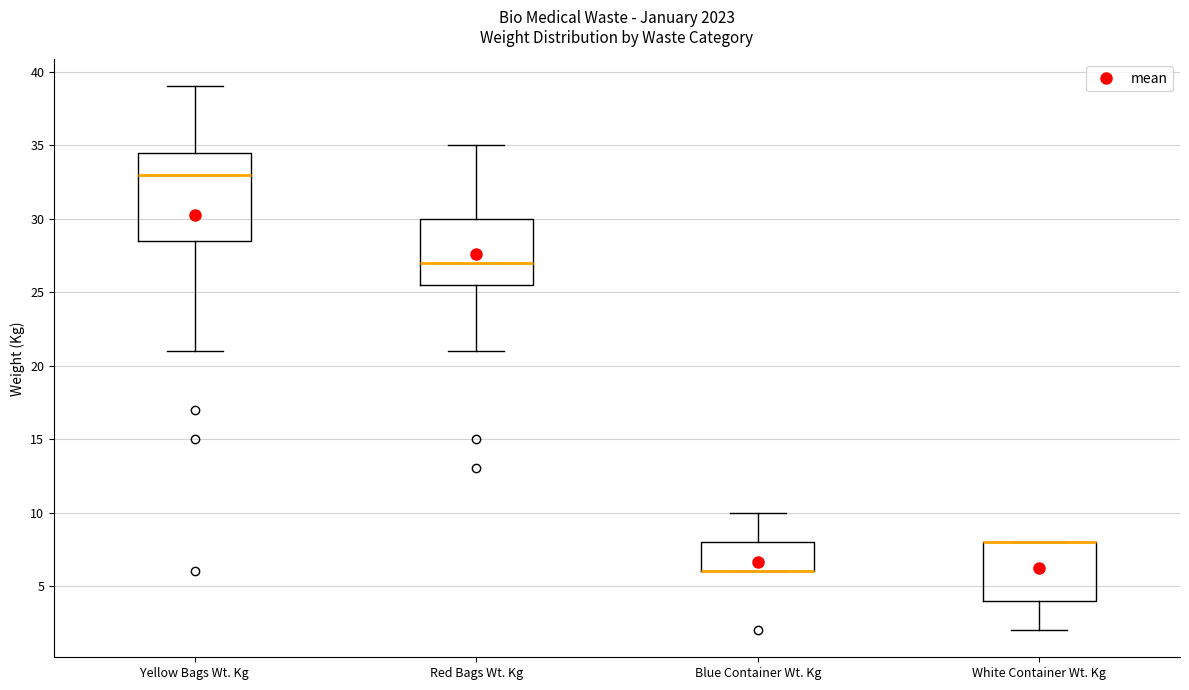

Reading left to right, read every box against the y-axis: the position of its median line, the range the box covers, and the ends of its whiskers. The values are not printed on the chart, so give them approximately, as read against the axis.

Yellow Bags Wt. Kg: median 33.0, box 28.5 to 34.5, whiskers 21.0 to 39.0
Red Bags Wt. Kg: median 27.0, box 25.5 to 30.0, whiskers 21.0 to 35.0
Blue Container Wt. Kg: median 6.0 (drawn on the box's lower edge), box 6.0 to 8.0, whiskers 6.0 to 10.0
White Container Wt. Kg: median 8.0 (drawn on the box's upper edge), box 4.0 to 8.0, whiskers 2.0 to 8.0